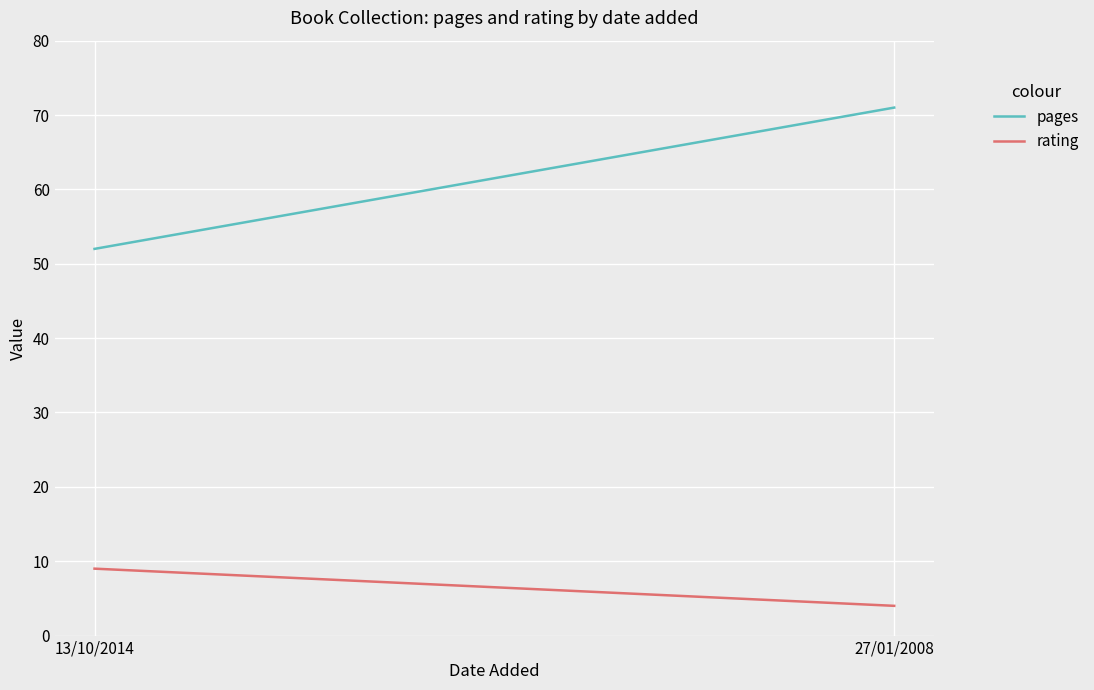

What is the difference between the rating values at 27/01/2008 and 13/10/2014?

5